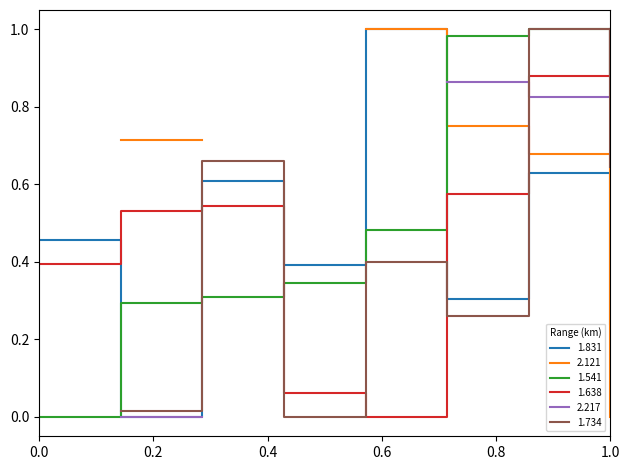

How many times do 1.541 and 1.831 cross each other?

3